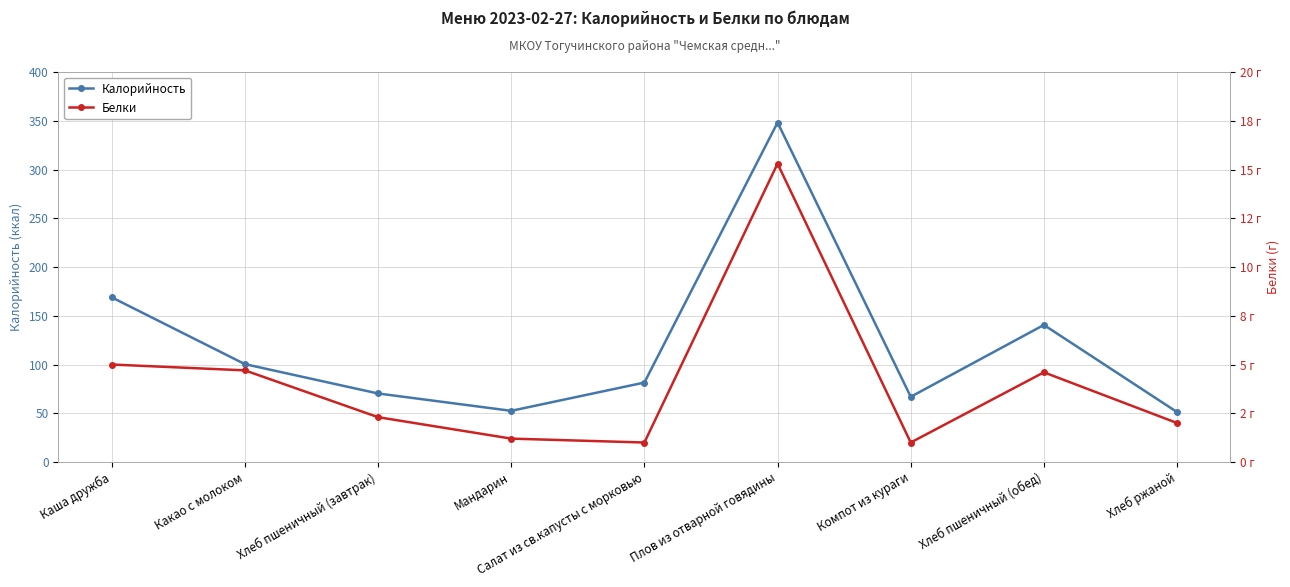

What is the sum of all Калорийность values?

1080.5